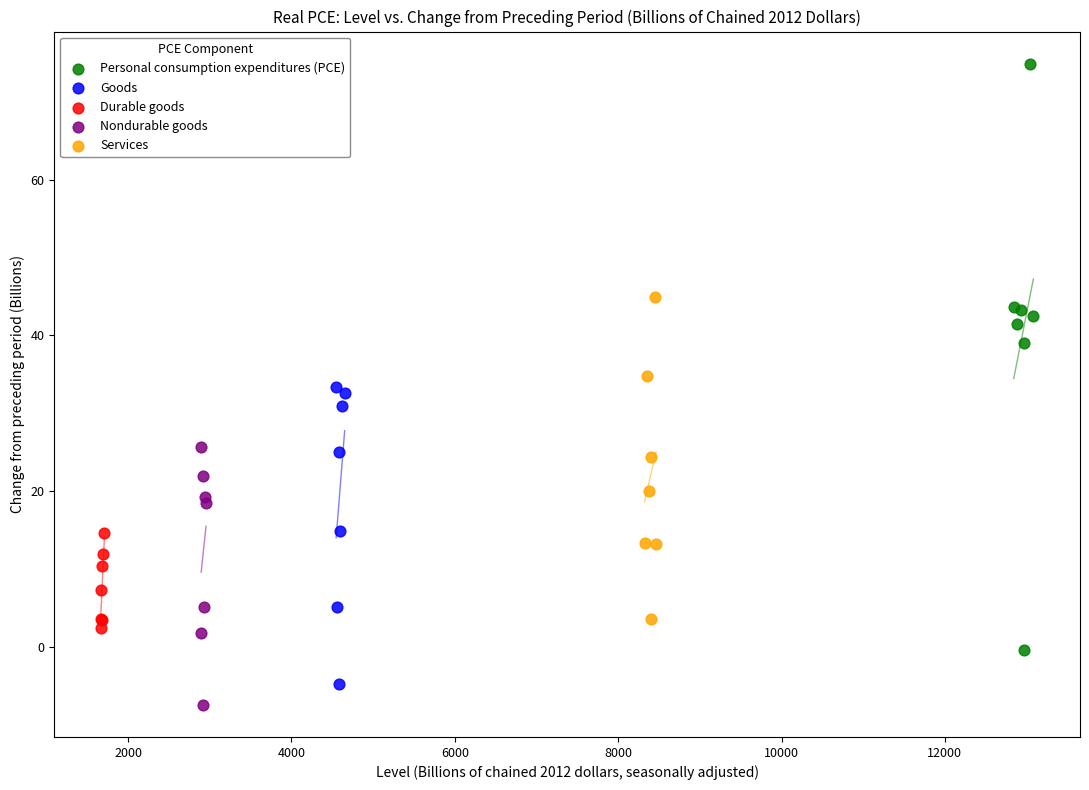

Which series has the widest spread of Y values?

Personal consumption expenditures (PCE)